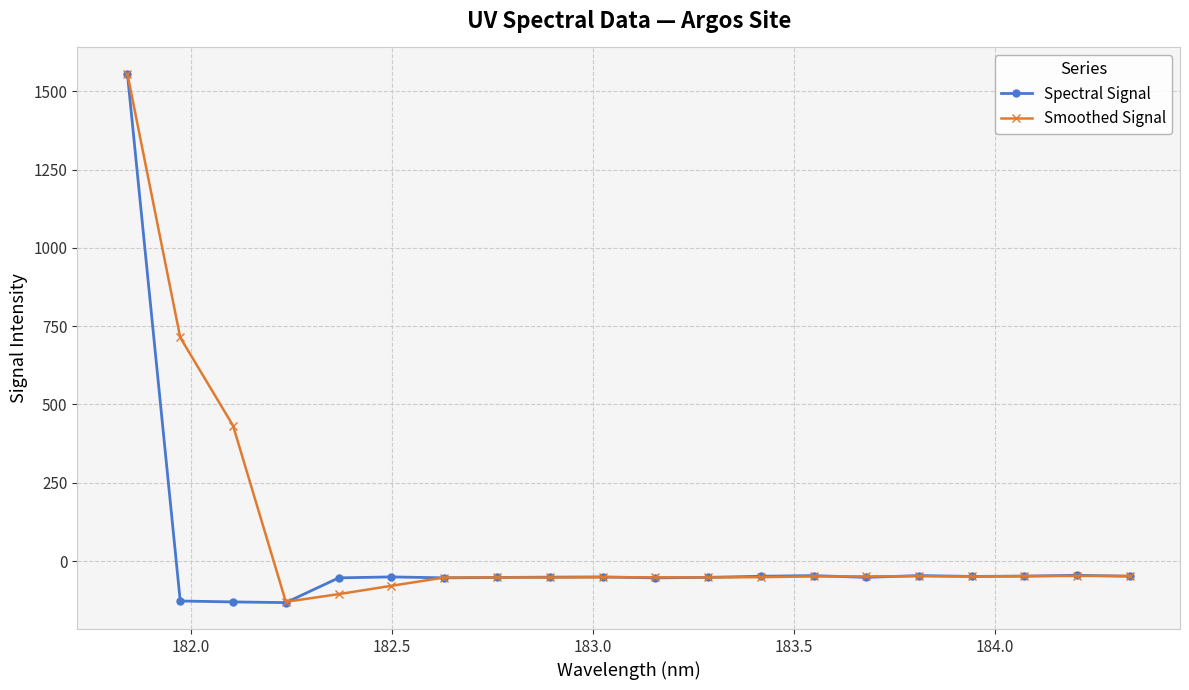

How many values in Spectral Signal are above zero?

1